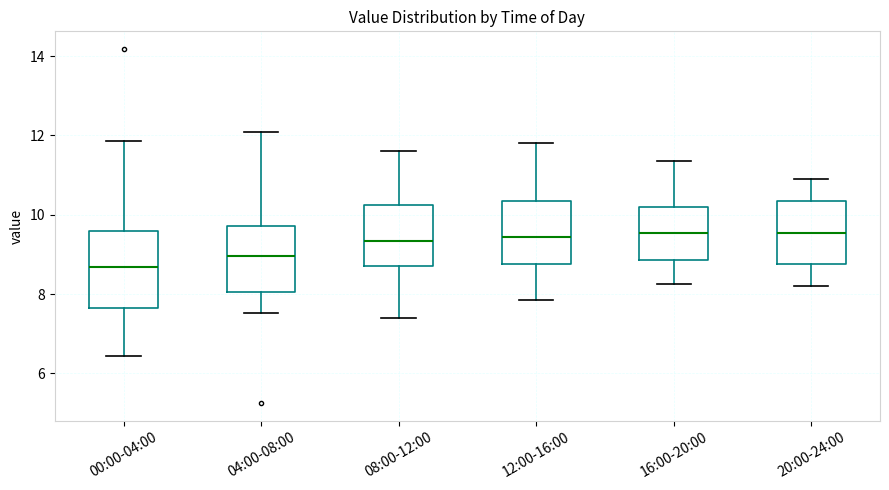

Reading left to right, transcribe this box plot: for each box, give where its median line is, the range the box spans, and where its two whiskers end, as read against the y-axis. The values are not printed on the chart, so give them approximately, as read against the axis.

00:00-04:00: median 8.6, box 7.6 to 9.6, whiskers 6.4 to 11.8
04:00-08:00: median 9.0, box 8.0 to 9.8, whiskers 7.6 to 12.2
08:00-12:00: median 9.4, box 8.8 to 10.2, whiskers 7.4 to 11.6
12:00-16:00: median 9.4, box 8.8 to 10.4, whiskers 7.8 to 11.8
16:00-20:00: median 9.6, box 8.8 to 10.2, whiskers 8.2 to 11.4
20:00-24:00: median 9.6, box 8.8 to 10.4, whiskers 8.2 to 11.0